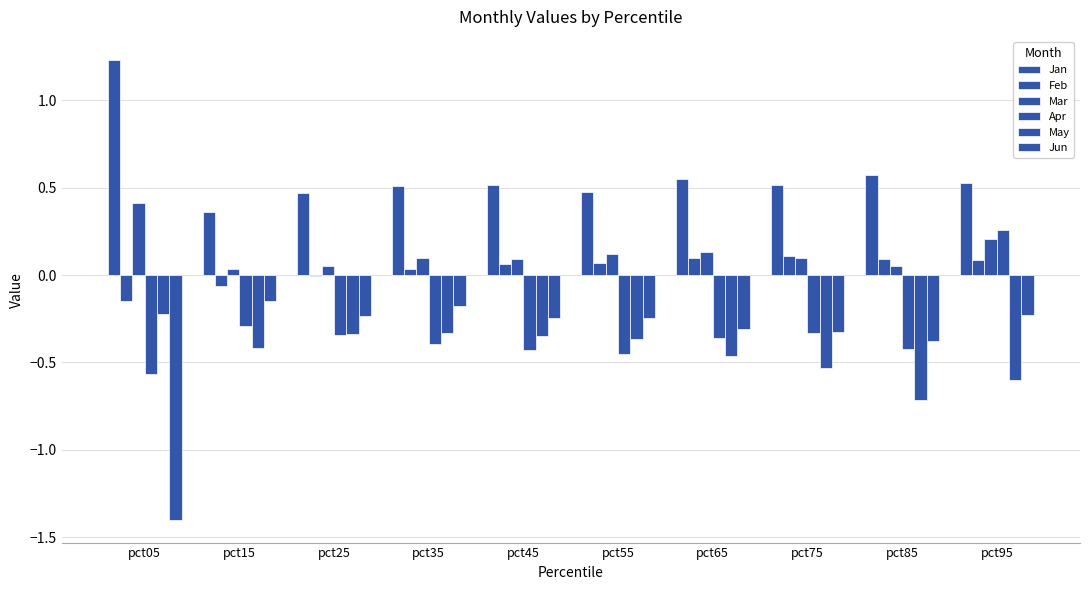

At which category is the sum across all series the highest?

pct95